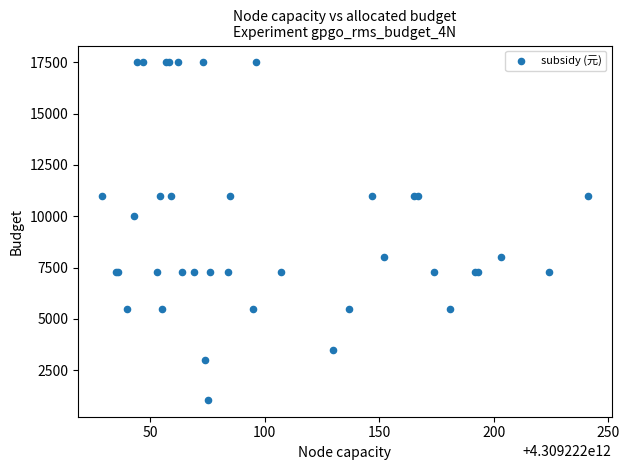

What Y value in the scatter plot is closest to 9275?

10000